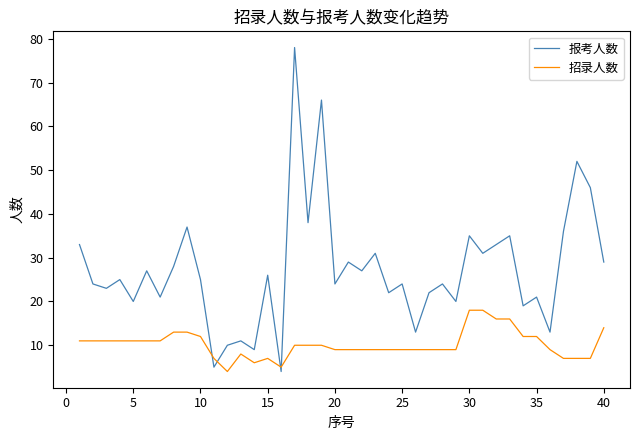

Reading left to right, transcribe all the data shown in this chart.

报考人数: 33	24	23	25	20	27	21	28	37	25	5	10	11	9	26	4	78	38	66	24	29	27	31	22	24	13	22	24	20	35	31	33	35	19	21	13	36	52	46	29
招录人数: 11	11	11	11	11	11	11	13	13	12	7	4	8	6	7	5	10	10	10	9	9	9	9	9	9	9	9	9	9	18	18	16	16	12	12	9	7	7	7	14